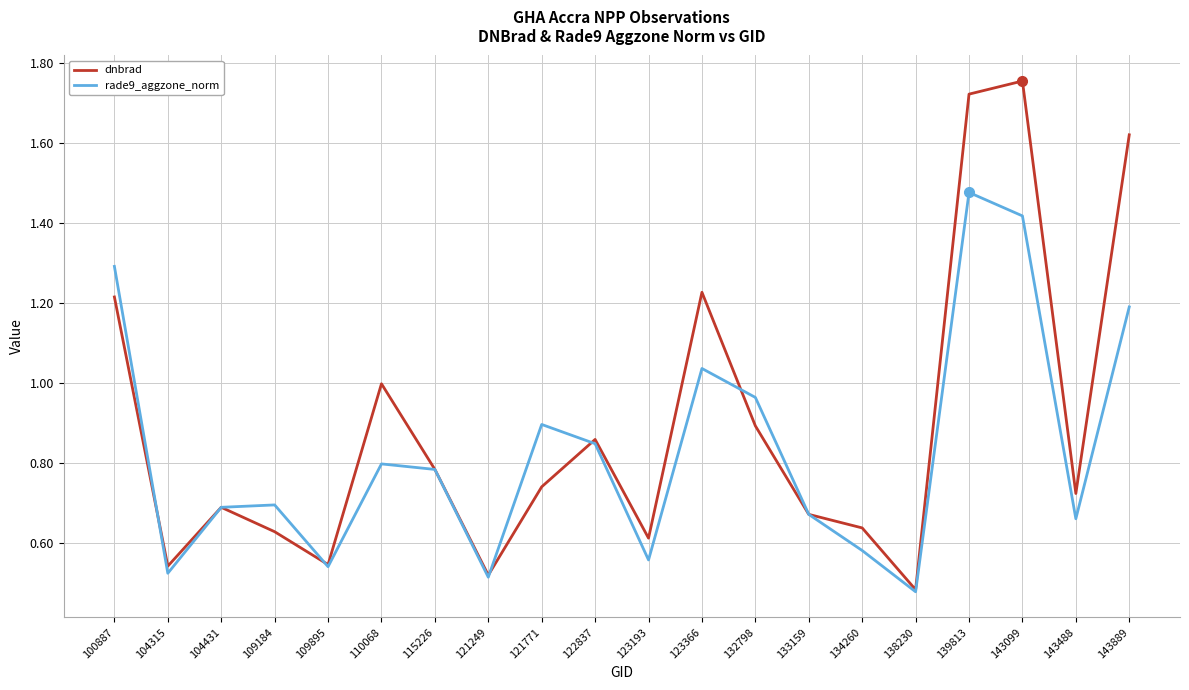

How many lines are shown in the chart?

2